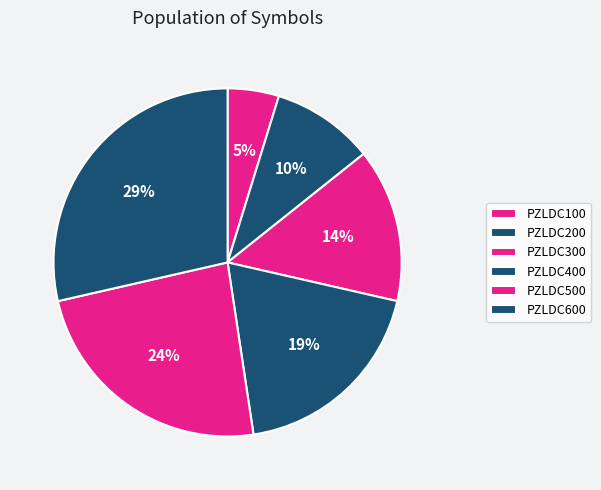

Which category has the biggest portion of the pie?

PZLDC600